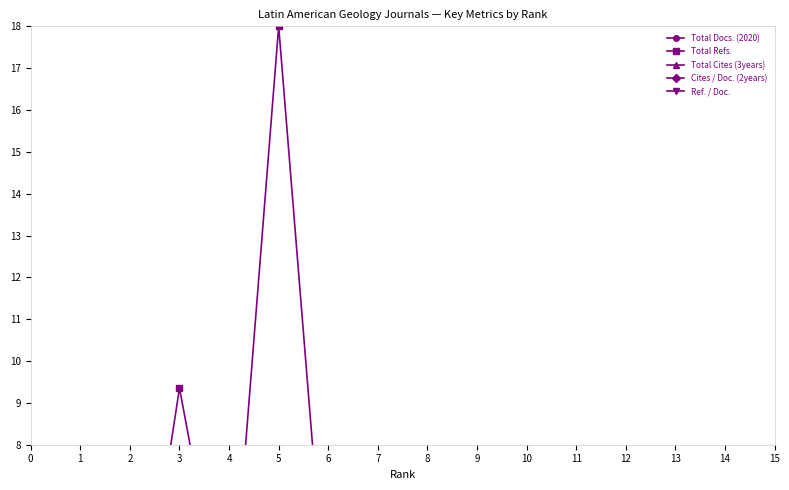

At which category does Ref. / Doc. reach its first local peak?

5